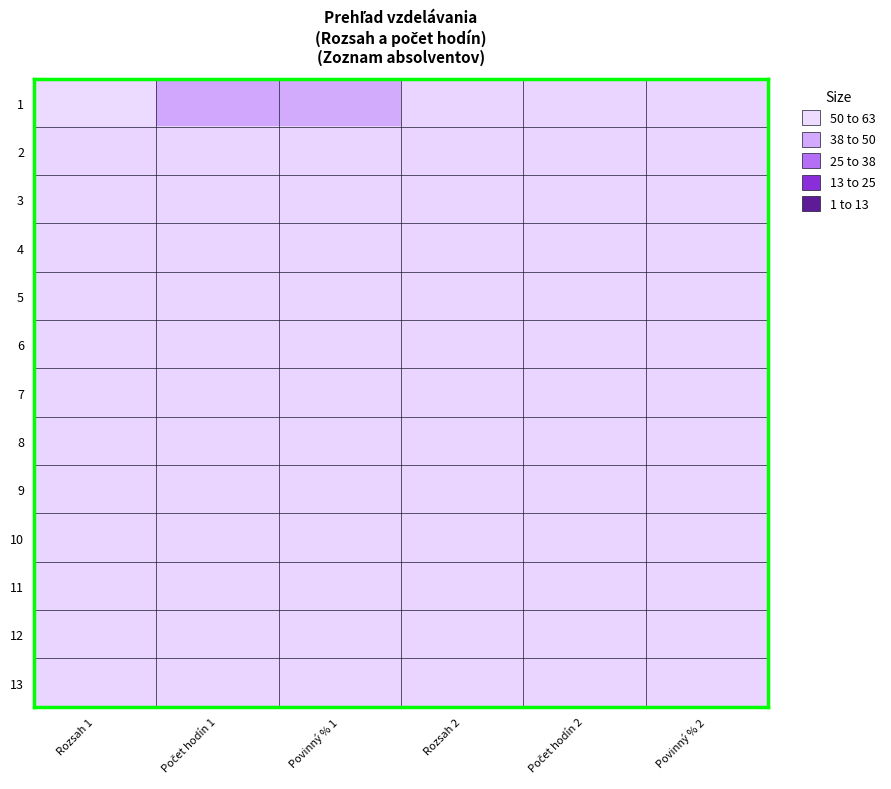

Is the value of 2 at Počet hodín 2 greater than the value of 7 at Rozsah 2?

No